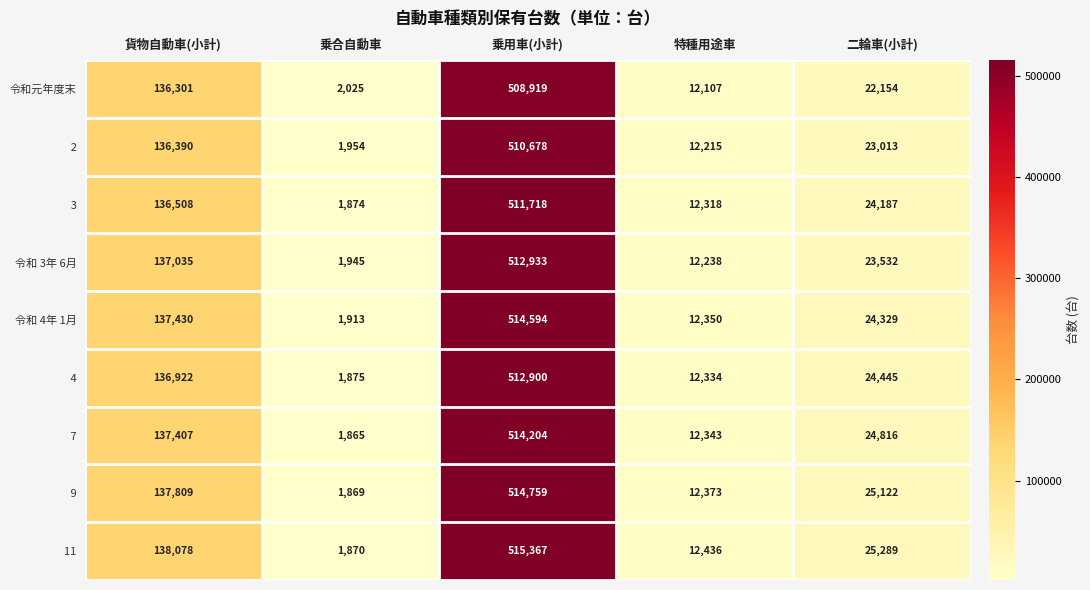

What is the total value across all series at 特種用途車?

110714